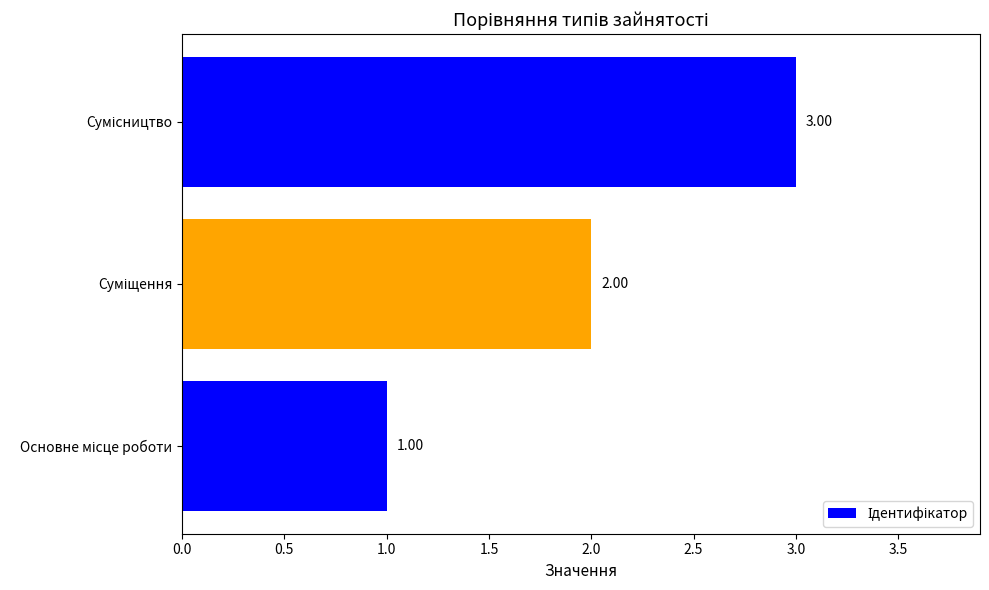

What is the average value?

2